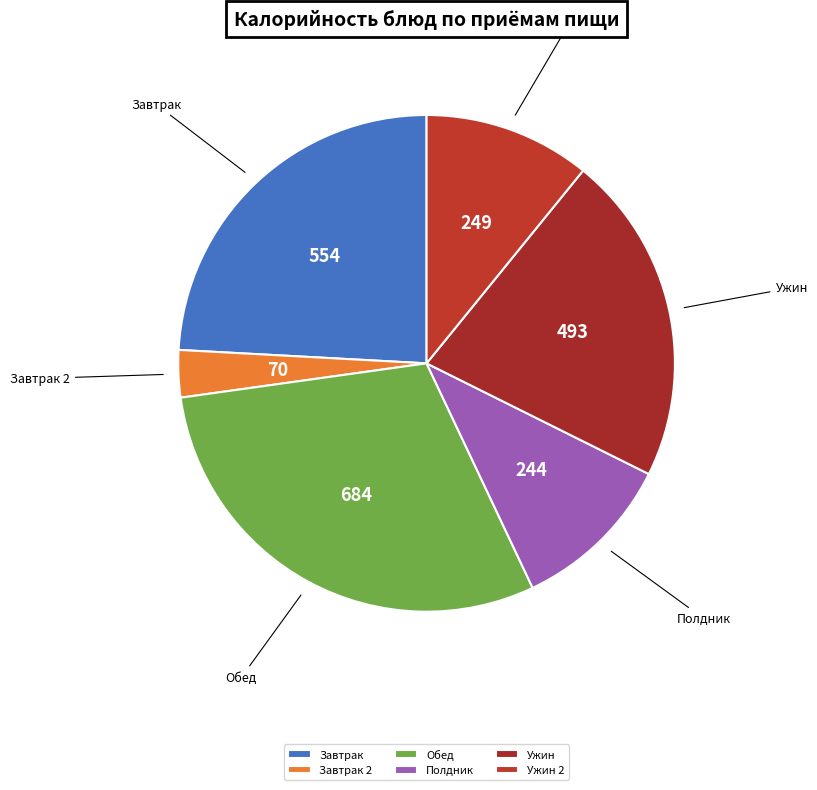

True or false: Ужин 2 accounts for 20% of the total.

False